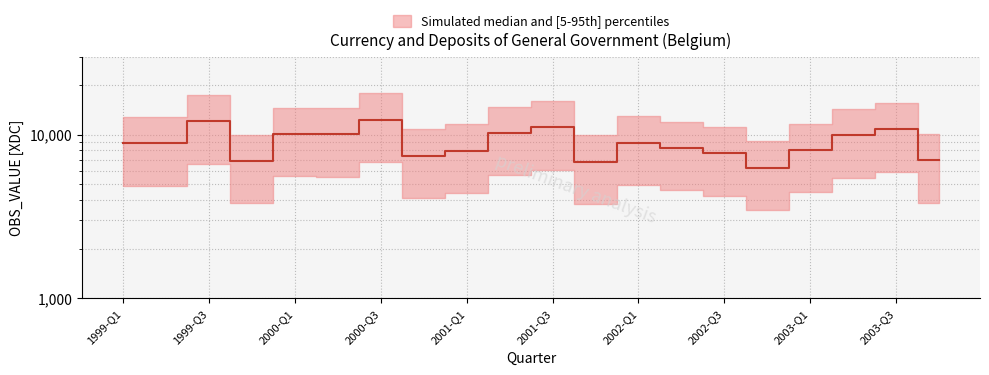

List the labels in order of value, smallest first.

2002-Q4, 2001-Q4, 1999-Q4, 2003-Q4, 2000-Q4, 2002-Q3, 2001-Q1, 2003-Q1, 2002-Q2, 1999-Q1, 1999-Q2, 2002-Q1, 2003-Q2, 2000-Q2, 2000-Q1, 2001-Q2, 2003-Q3, 2001-Q3, 1999-Q3, 2000-Q3